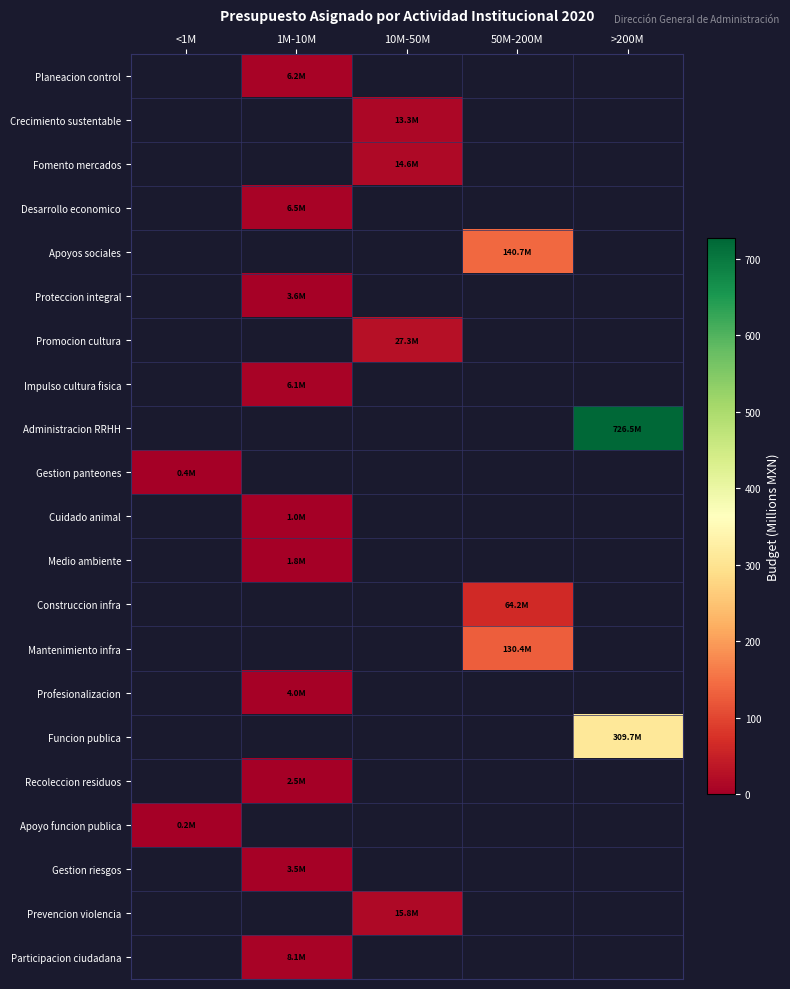

How many data points does each series have?

5